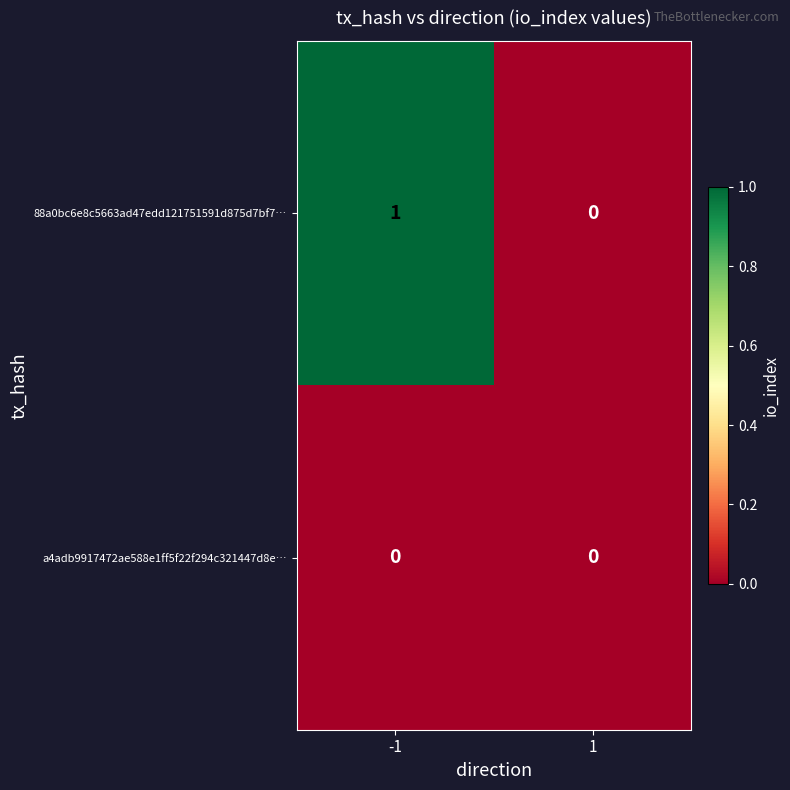

The 88a0bc6e8c5663ad47edd121751591d875d7bf7… series shows 0 at 1. True or false?

True